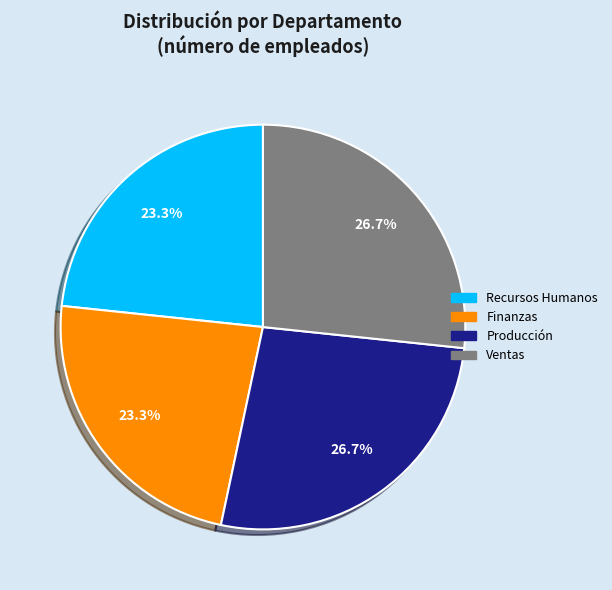

To the nearest percent, what is the average slice percentage?

25%